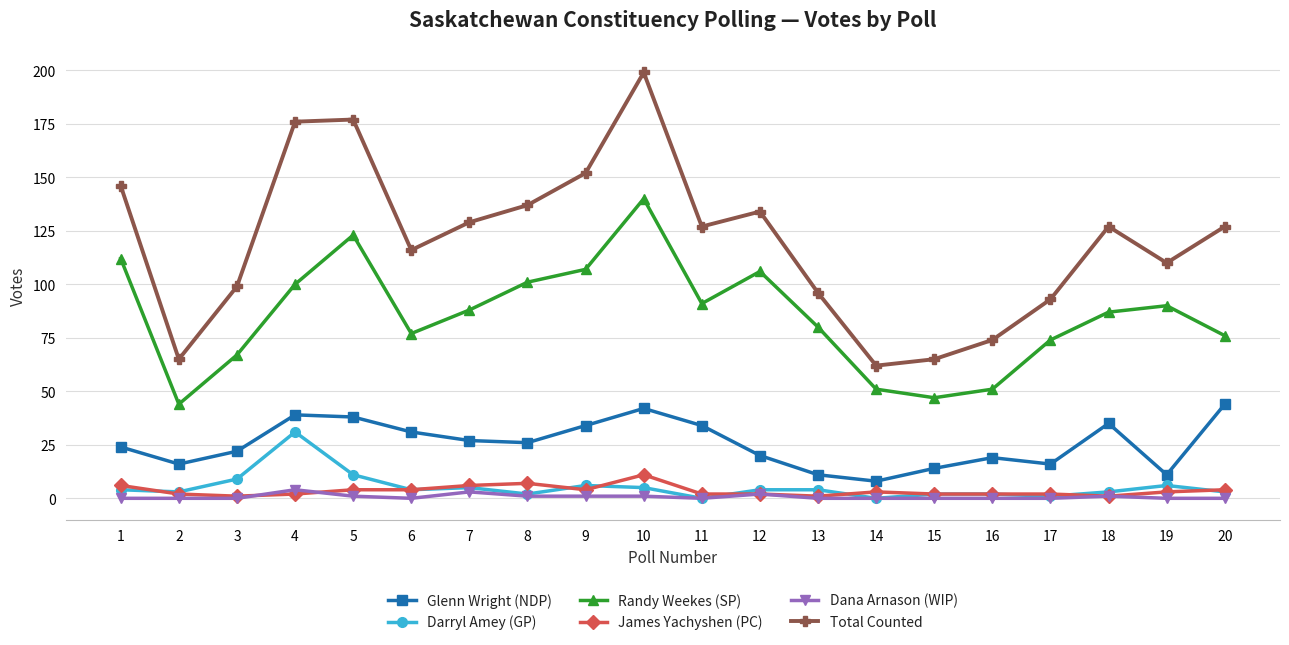

What is the value of the Glenn Wright (NDP) point at the 1st from the left?

24